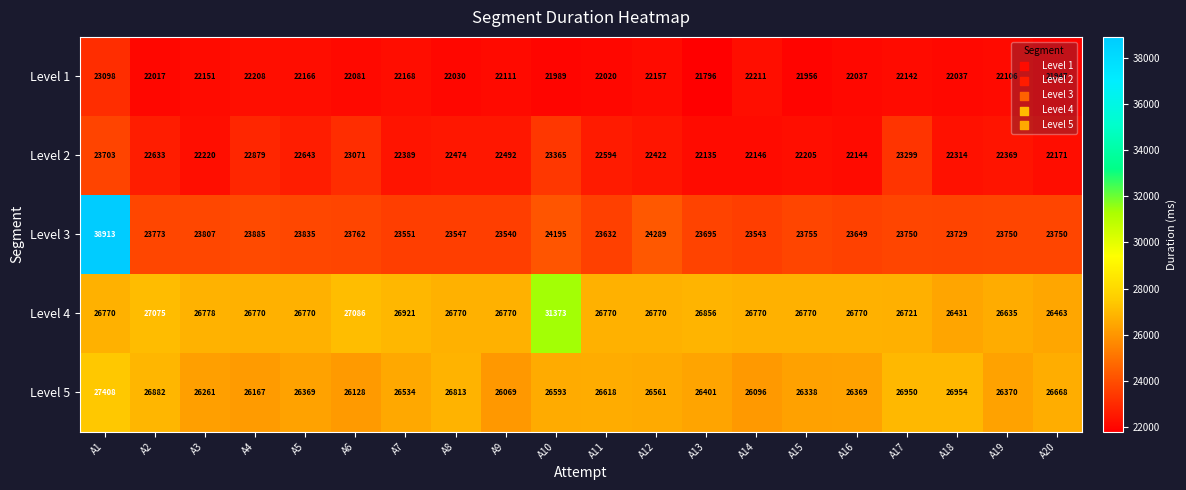

What is the difference between the maximum and second lowest values in the Level 5 series?

1312